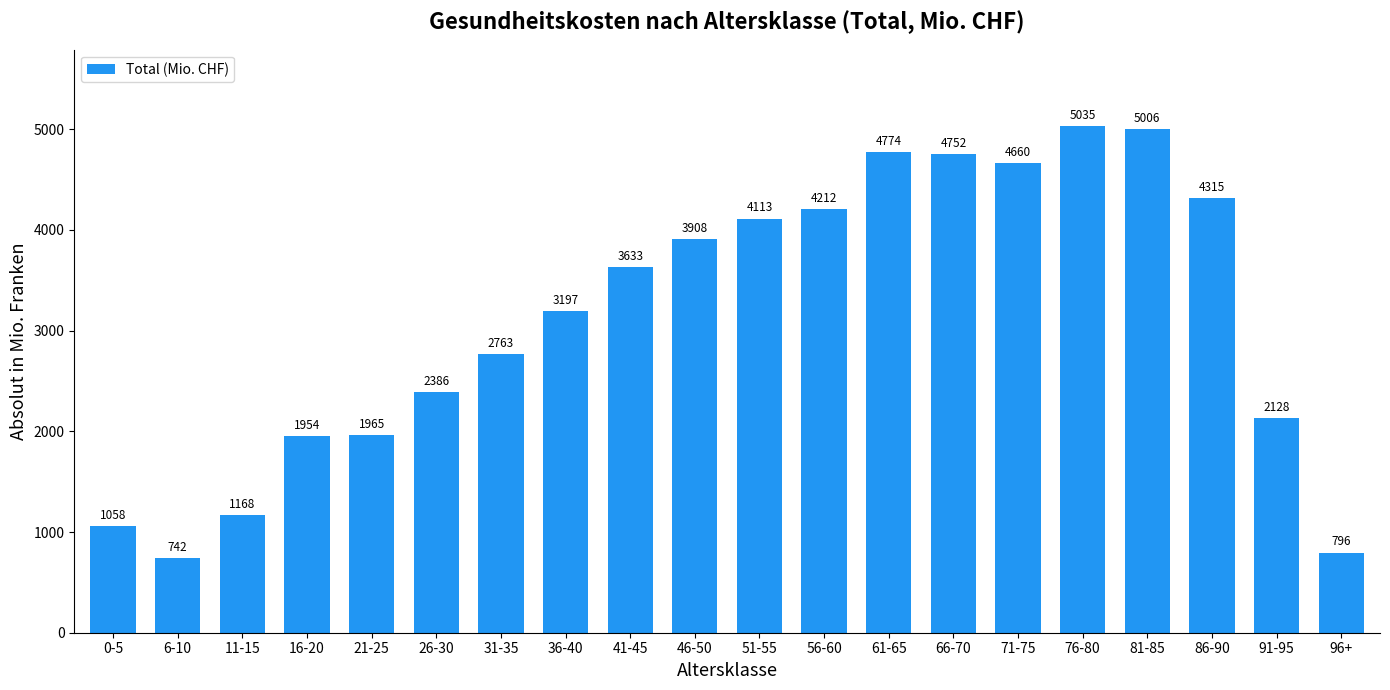

Approximately how many times larger is the value at 46-50 compared to 96+?

4.9